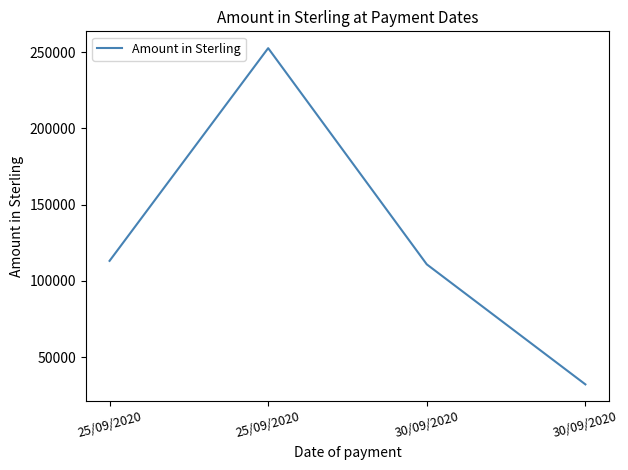

Does the chart have visible grid lines?

No